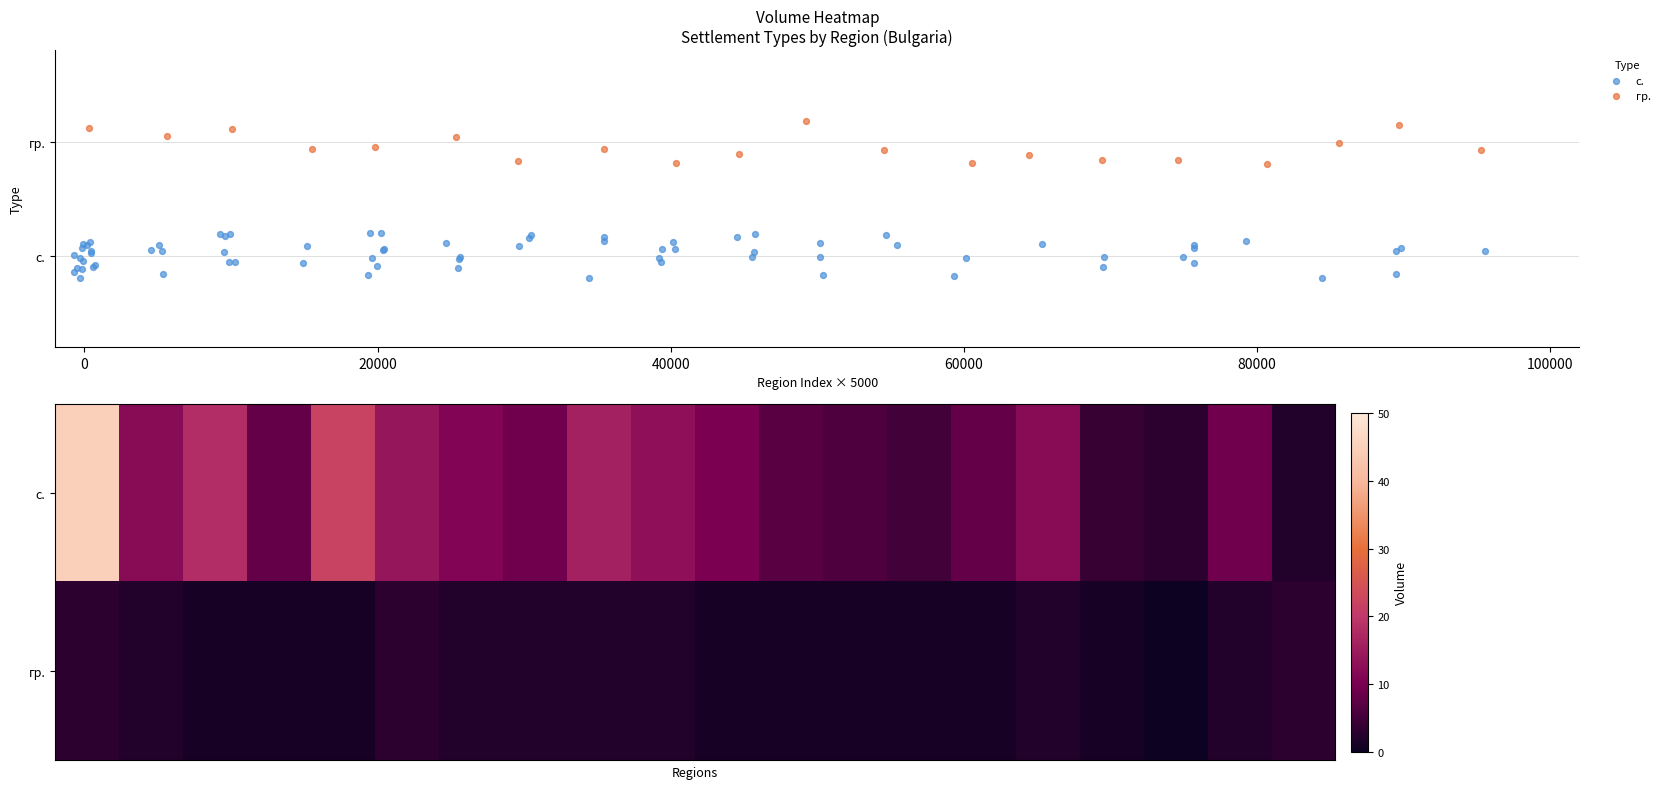

Is it true that гр. equals 1 at GAB?

False